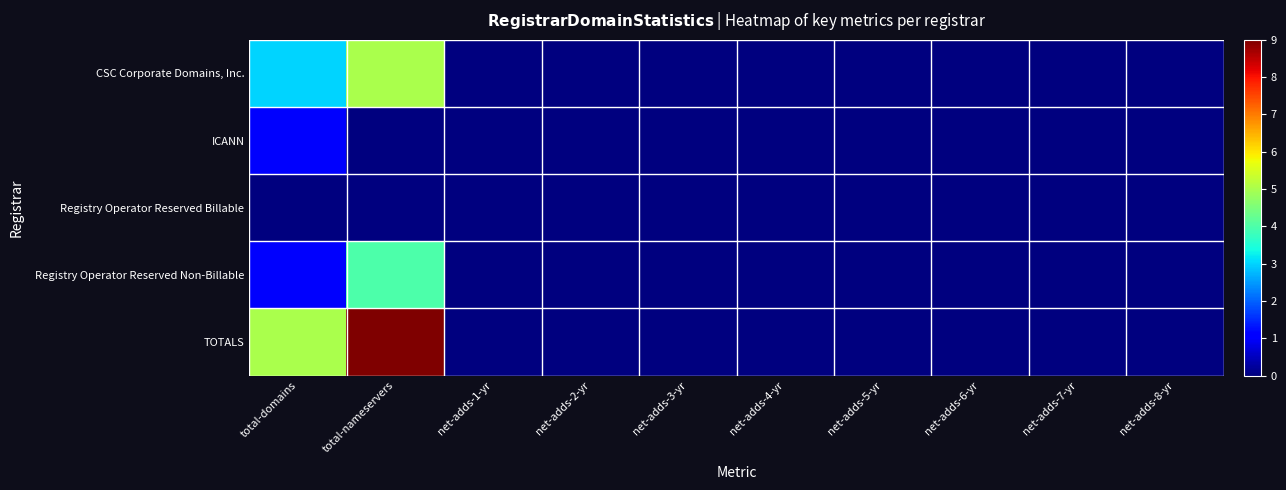

List the series in order of their peak value, lowest first.

Registry Operator Reserved Billable, ICANN, Registry Operator Reserved Non-Billable, CSC Corporate Domains, Inc., TOTALS